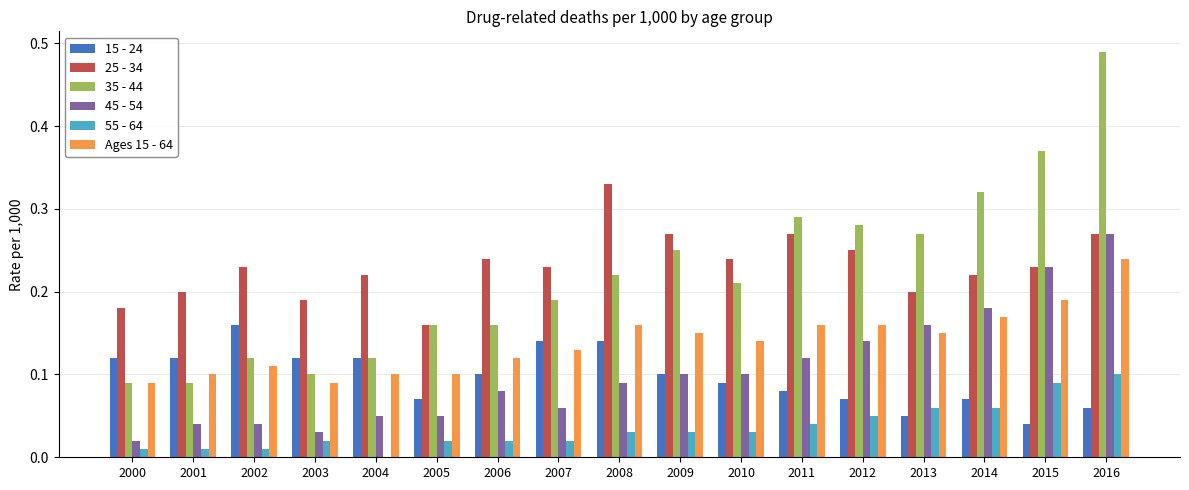

Is it true that 45 - 54 equals 0.0 at 2004?

False